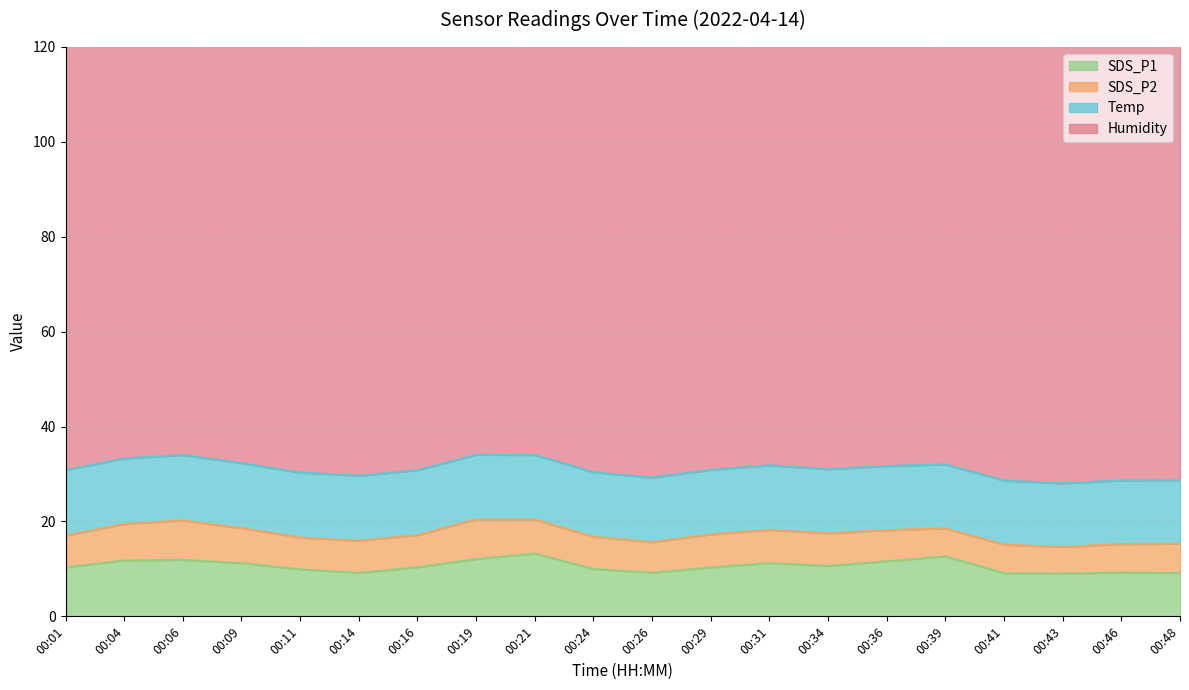

The Temp series shows 13.5 at 00:34. True or false?

True